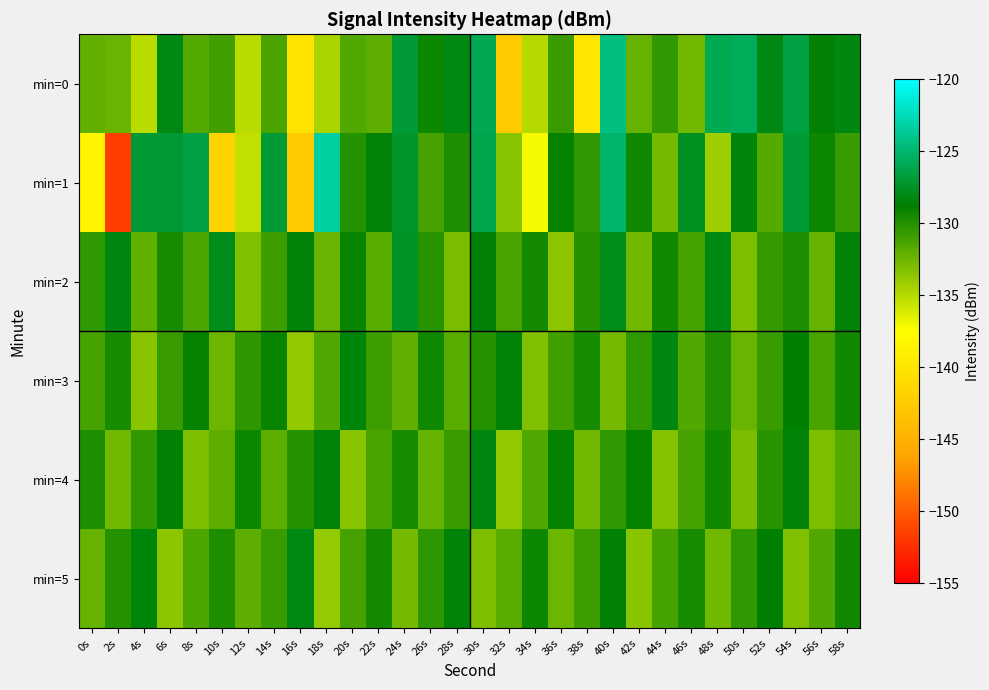

Reading right to left, transcribe all the data shown in this chart.

min=0: 58s=-128.2	56s=-128.7	54s=-126.5	52s=-128.1	50s=-125.7	48s=-126.0	46s=-132.7	44s=-130.5	42s=-132.2	40s=-124.4	38s=-139.9	36s=-130.8	34s=-135.0	32s=-142.6	30s=-125.9	28s=-128.2	26s=-129.2	24s=-127.0	22s=-132.0	20s=-131.6	18s=-134.5	16s=-140.1	14s=-131.2	12s=-135.2	10s=-131.0	8s=-131.7	6s=-128.2	4s=-135.2	2s=-132.3	0s=-132.1
min=1: 58s=-130.8	56s=-129.2	54s=-126.9	52s=-131.7	50s=-128.4	48s=-134.1	46s=-127.6	44s=-132.8	42s=-129.3	40s=-125.1	38s=-130.5	36s=-128.9	34s=-137.2	32s=-133.4	30s=-126.1	28s=-129.8	26s=-131.2	24s=-127.3	22s=-128.5	20s=-130.0	18s=-123.4	16s=-142.7	14s=-126.9	12s=-135.3	10s=-141.6	8s=-126.5	6s=-127.0	4s=-127.0	2s=-151.7	0s=-138.3
min=2: 58s=-128.5	56s=-132.3	54s=-129.8	52s=-130.6	50s=-133.0	48s=-128.2	46s=-131.1	44s=-129.4	42s=-132.7	40s=-127.9	38s=-130.1	36s=-133.6	34s=-129.5	32s=-131.3	30s=-128.7	28s=-132.9	26s=-130.2	24s=-127.5	22s=-131.8	20s=-129.1	18s=-132.4	16s=-128.6	14s=-130.9	12s=-133.2	10s=-127.8	8s=-131.4	6s=-129.7	4s=-132.1	2s=-128.3	0s=-130.5
min=3: 58s=-129.4	56s=-131.3	54s=-128.8	52s=-130.7	50s=-132.4	48s=-129.9	46s=-131.6	44s=-128.3	42s=-130.5	40s=-132.8	38s=-129.7	36s=-131.0	34s=-133.2	32s=-128.6	30s=-130.0	28s=-131.8	26s=-129.3	24s=-132.1	22s=-130.9	20s=-128.4	18s=-131.5	16s=-133.7	14s=-129.1	12s=-130.3	10s=-132.5	8s=-128.9	6s=-130.8	4s=-133.4	2s=-129.6	0s=-131.2
min=4: 58s=-131.7	56s=-133.0	54s=-128.6	52s=-130.2	50s=-132.9	48s=-129.4	46s=-131.1	44s=-133.3	42s=-128.9	40s=-130.5	38s=-132.7	36s=-129.0	34s=-131.6	32s=-133.8	30s=-128.3	28s=-130.8	26s=-132.2	24s=-129.6	22s=-131.3	20s=-133.5	18s=-128.5	16s=-130.1	14s=-132.0	12s=-129.2	10s=-131.9	8s=-133.1	6s=-128.7	4s=-130.4	2s=-132.6	0s=-129.8
min=5: 58s=-129.3	56s=-131.5	54s=-133.2	52s=-128.8	50s=-130.4	48s=-132.7	46s=-129.6	44s=-131.1	42s=-133.4	40s=-128.7	38s=-130.9	36s=-132.5	34s=-129.2	32s=-131.8	30s=-133.1	28s=-128.6	26s=-130.3	24s=-132.8	22s=-129.5	20s=-131.2	18s=-133.9	16s=-128.2	14s=-130.7	12s=-132.0	10s=-129.8	8s=-131.4	6s=-133.6	4s=-128.4	2s=-130.1	0s=-132.3